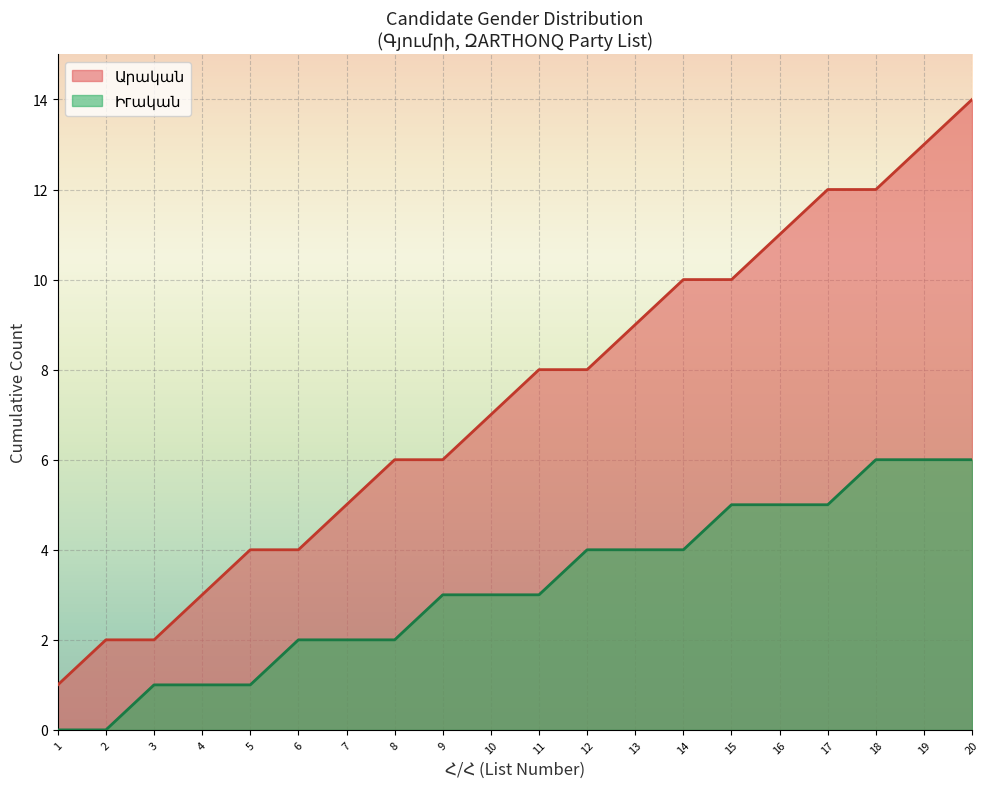

Reading left to right, what are all the values shown in this chart?

Արական: 1=1	2=2	3=2	4=3	5=4	6=4	7=5	8=6	9=6	10=7	11=8	12=8	13=9	14=10	15=10	16=11	17=12	18=12	19=13	20=14
Իгական: 1=0	2=0	3=1	4=1	5=1	6=2	7=2	8=2	9=3	10=3	11=3	12=4	13=4	14=4	15=5	16=5	17=5	18=6	19=6	20=6